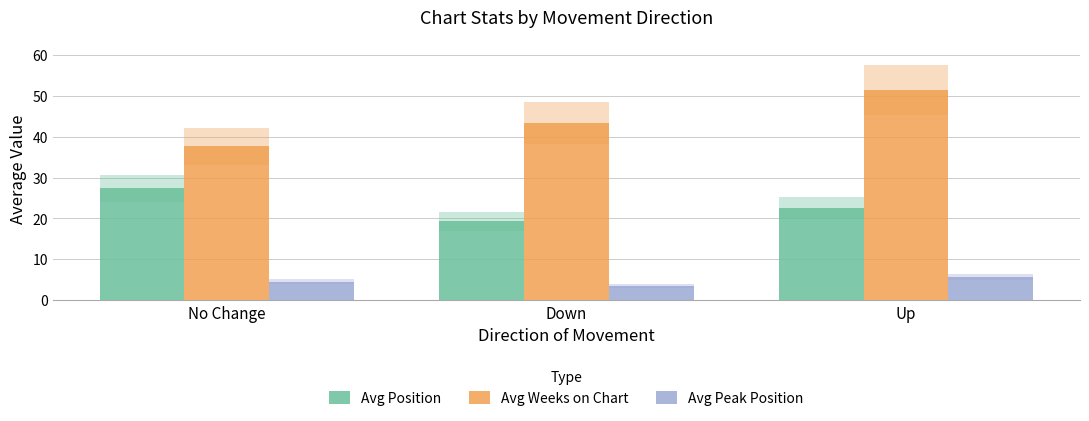

Rank the series by their maximum value, from highest to lowest.

Avg Weeks on Chart, Avg Position, Avg Peak Position